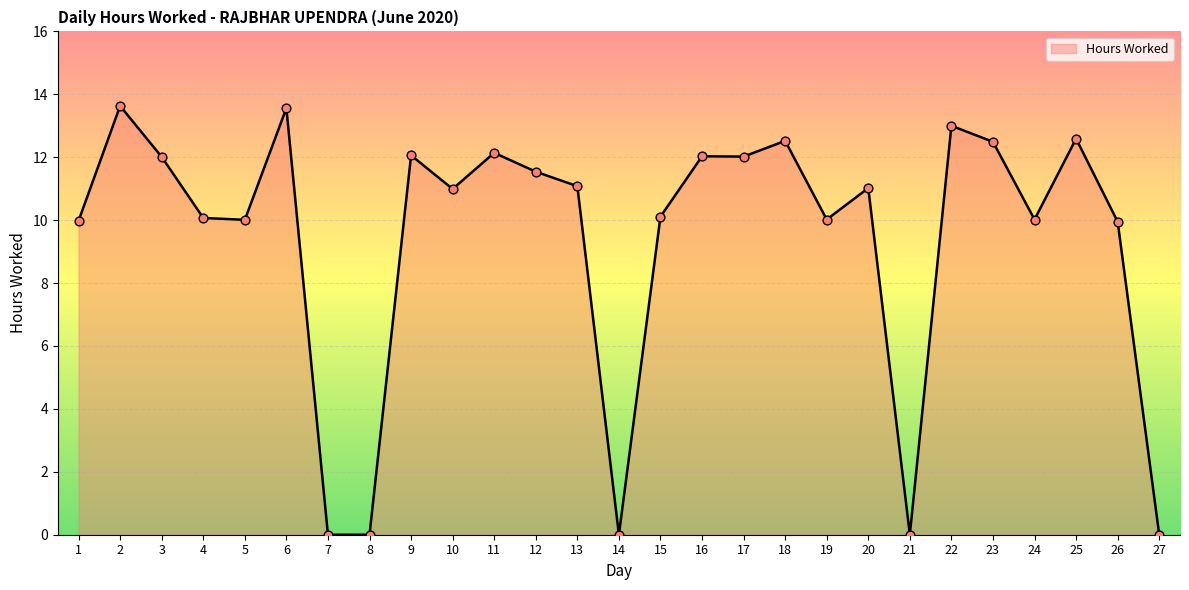

What is the change in value from 21 to 24?

+10.0